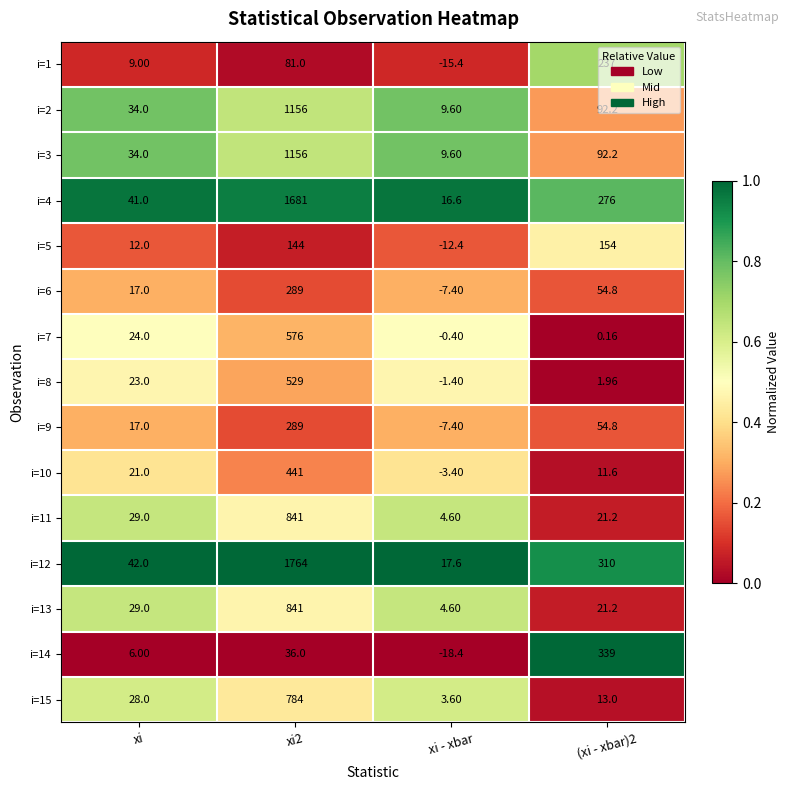

Which series has the widest spread of values?

i=12